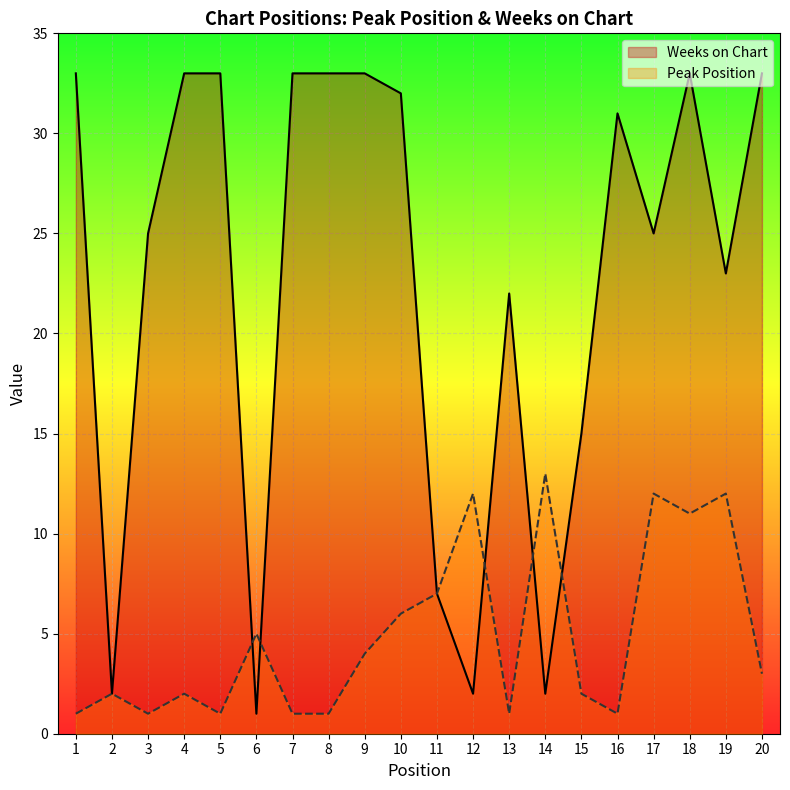

In Weeks on Chart, how many points are higher than both neighbors (excluding endpoints)?

3